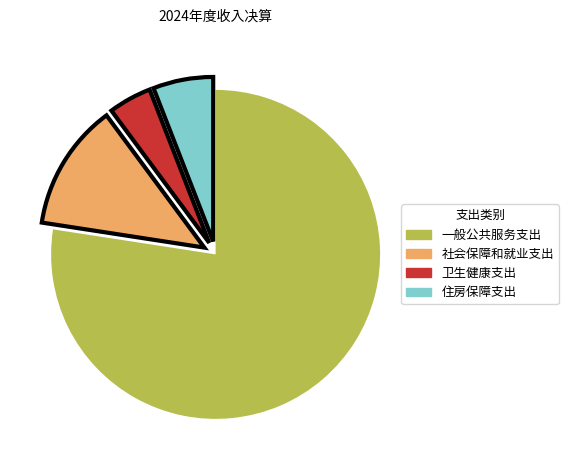

Which category has the smallest portion of the pie?

卫生健康支出